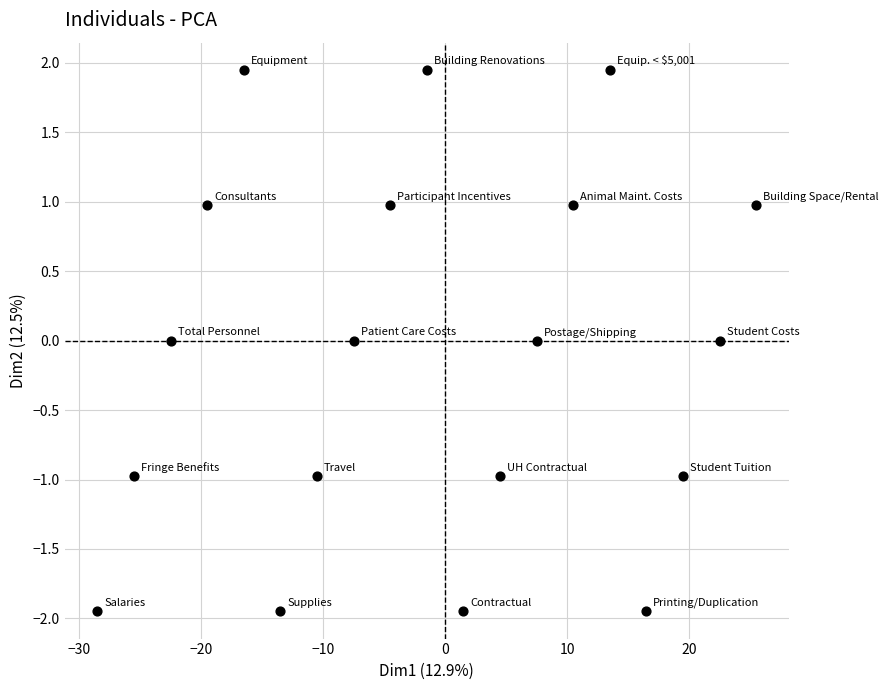

What is the range of Y values (max minus min)?

3.9